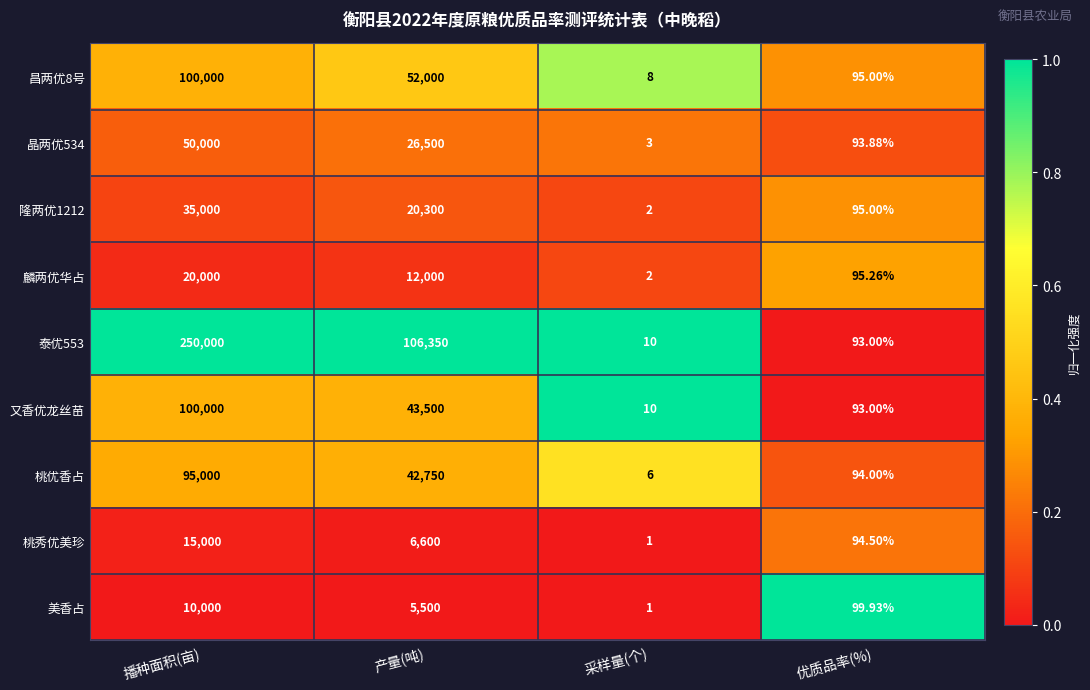

Which series has the largest range (max minus min)?

泰优553